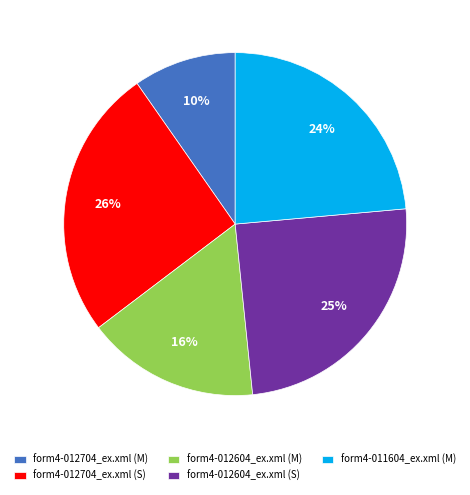

The form4-011604_ex.xml (M) slice represents 15% of the pie. True or false?

False